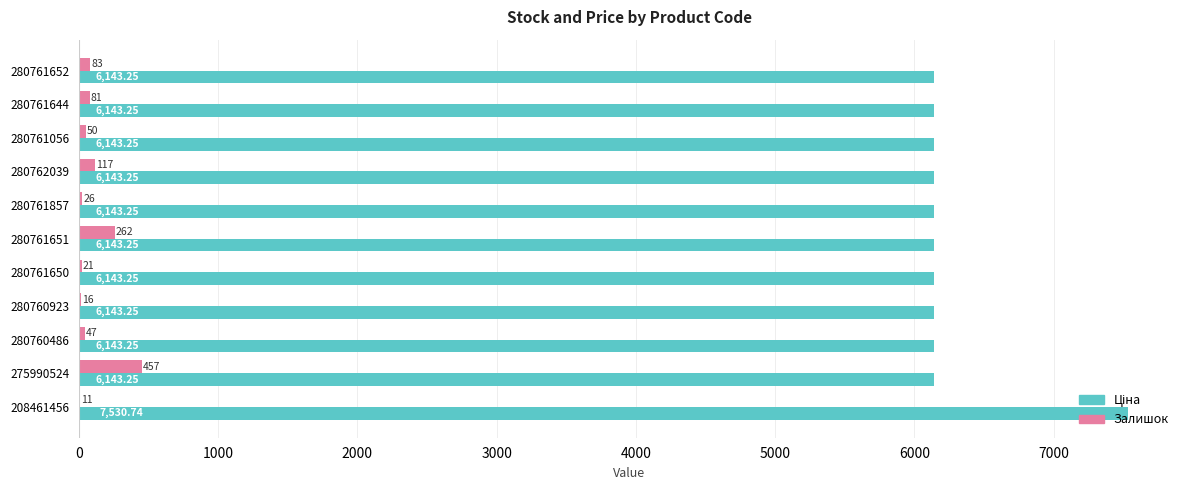

Which series changed the most between 280761644 and 280761056?

Залишок